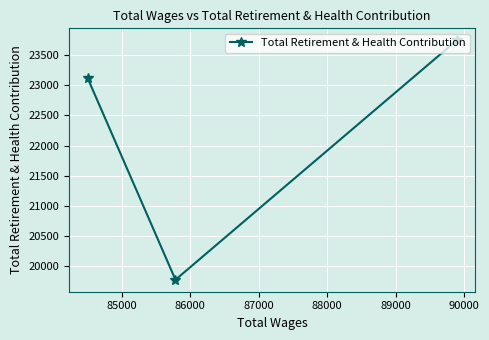

How many data points does each series have?

3